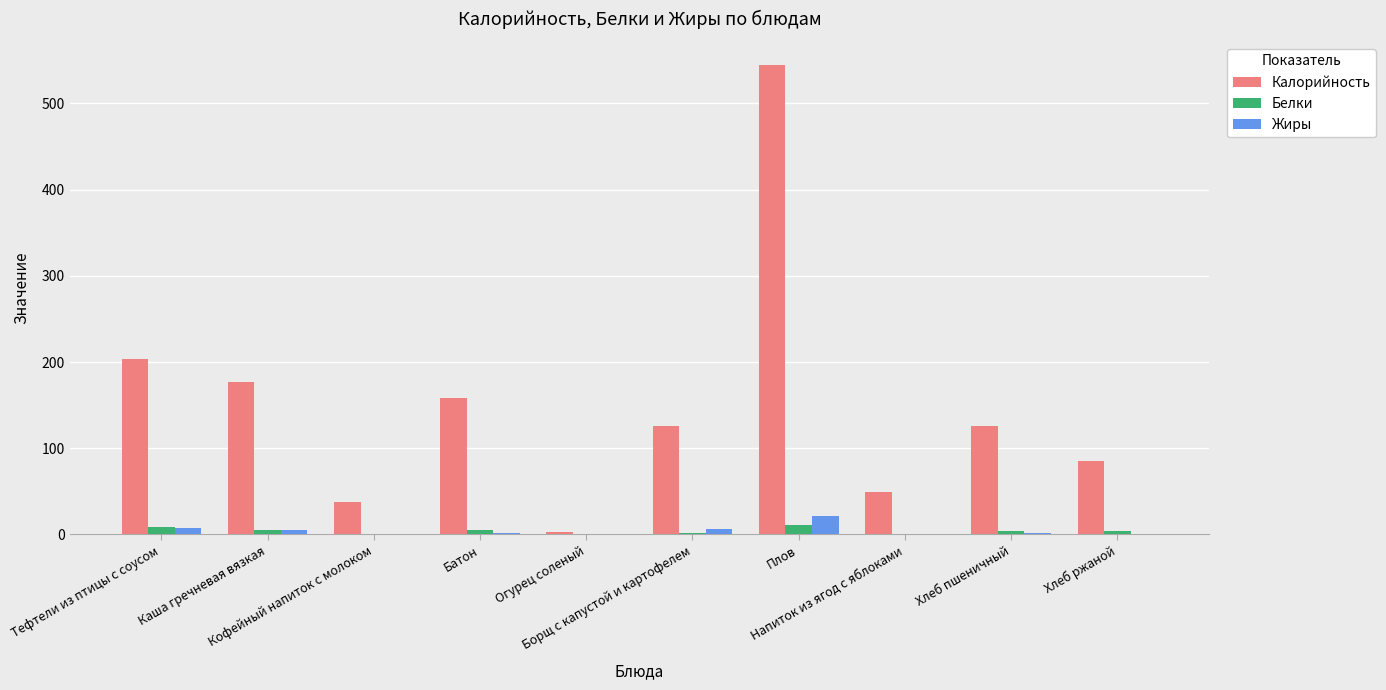

What is the highest value of the Калорийность series?

544.0